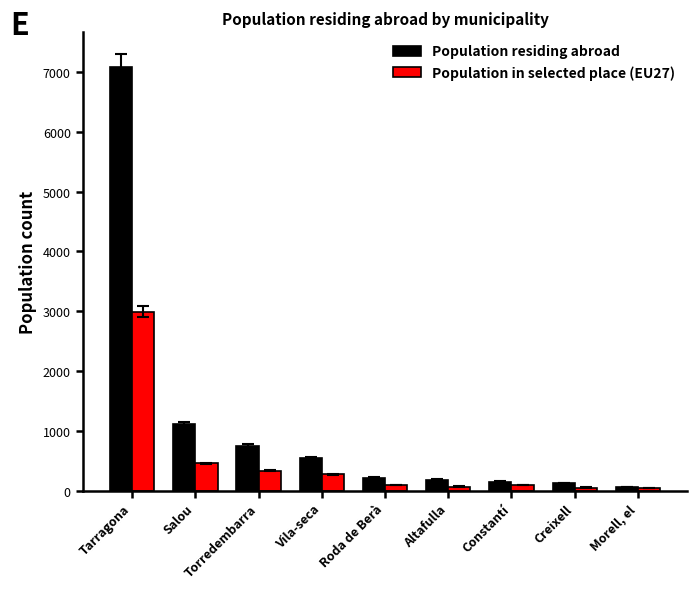

Which category has the lowest value in the Population residing abroad series?

Morell, el